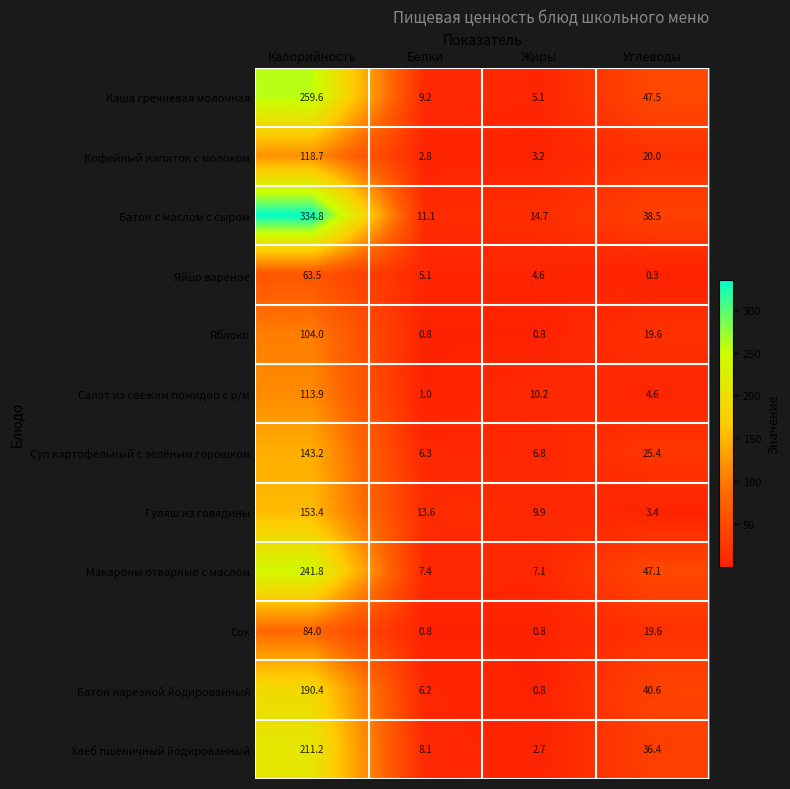

What is the sum of the Батон с маслом с сыром values at Жиры and Белки?

25.8